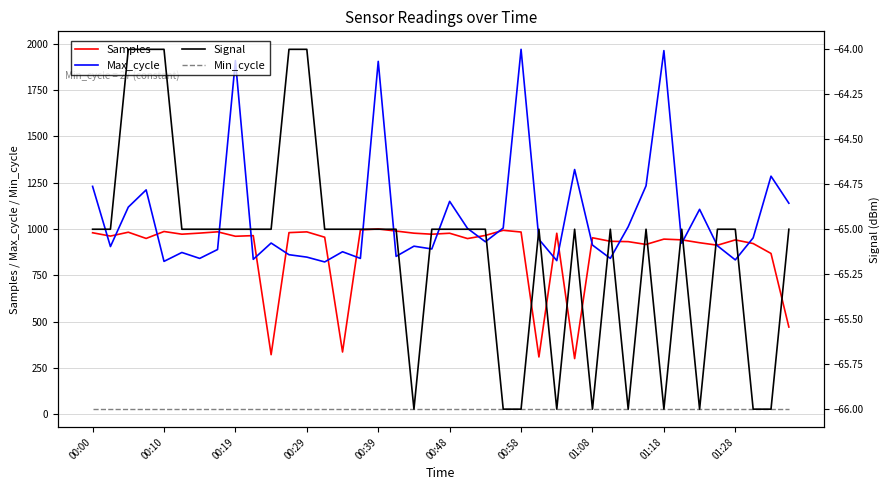

At which category does the chart reach its minimum across all series?

18